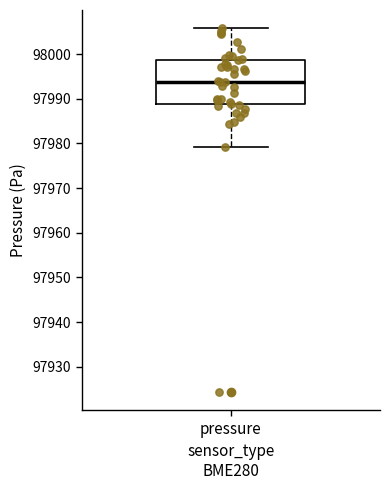

Read this box plot against the y-axis: the position of the median line, the range covered by the box, and the ends of both whiskers. The values are not printed on the chart, so give them approximately, as read against the axis.

median 97994, box 97989 to 97999, whiskers 97979 to 98006